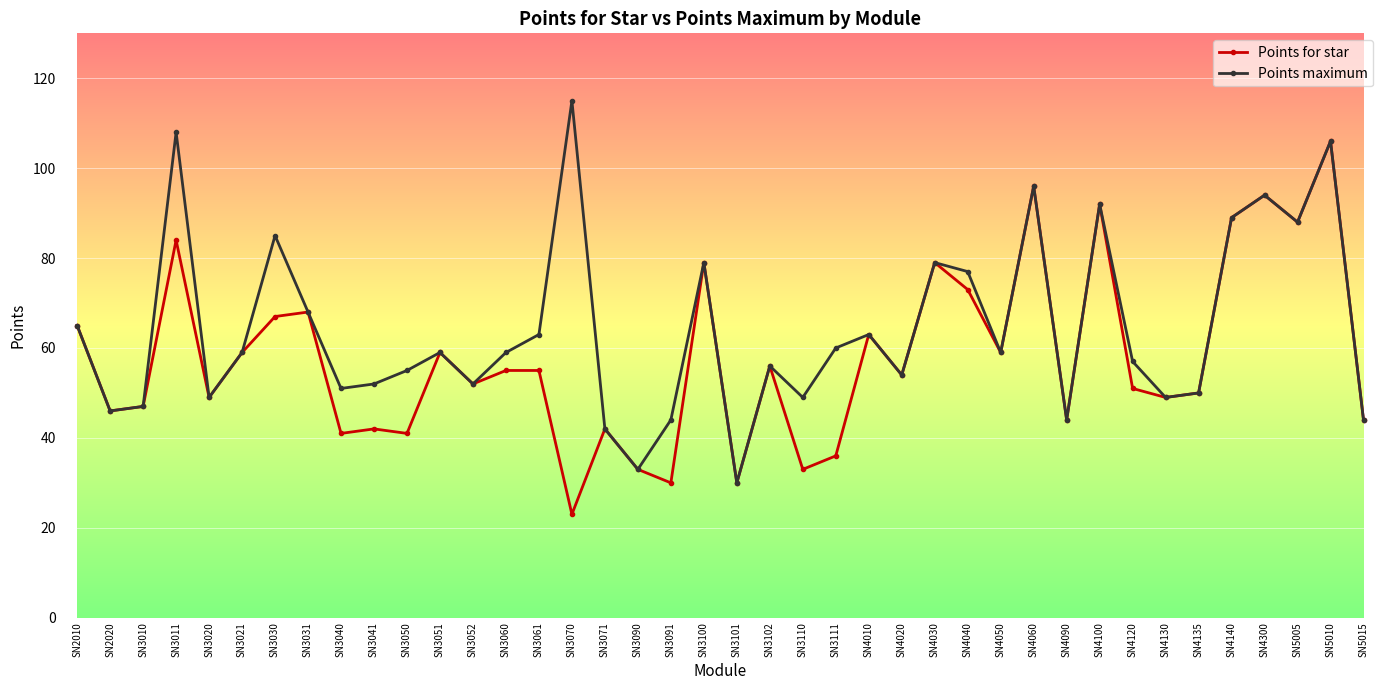

What is the difference between the Points for star values at SN3091 and SN5015?

14